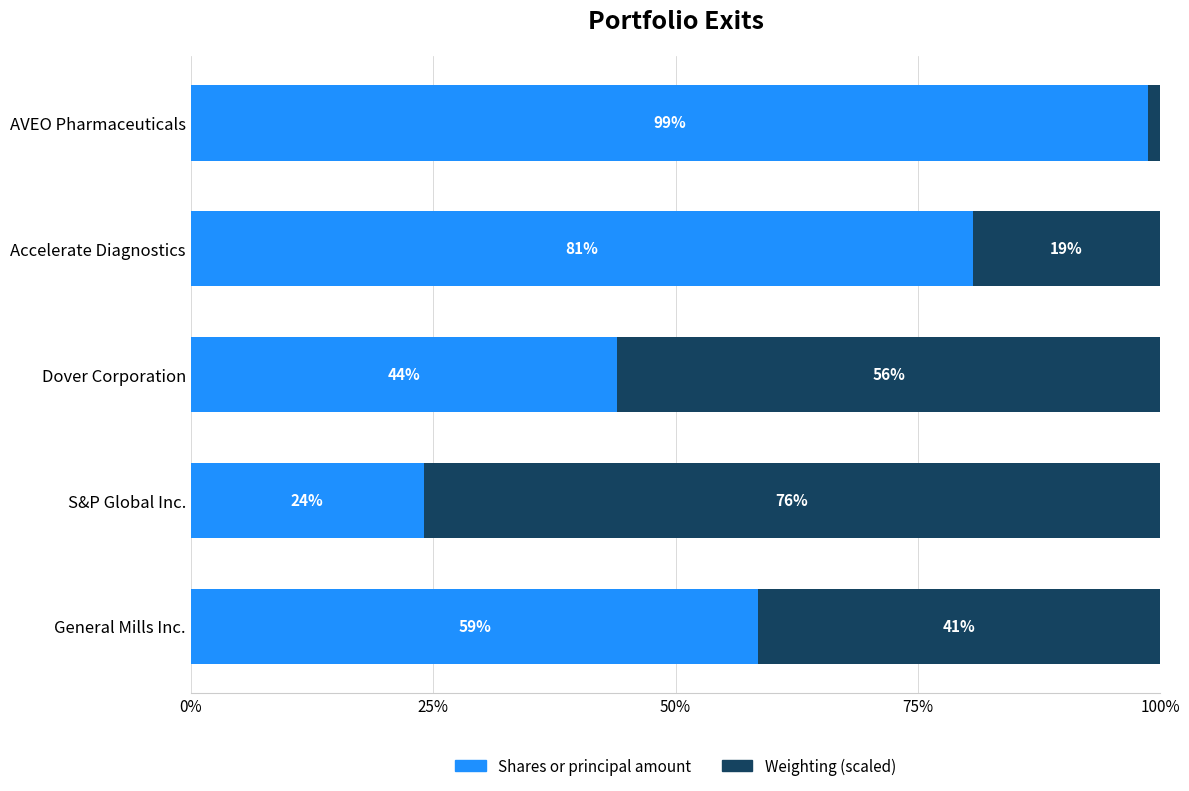

What is the total value across all series at Dover Corporation?

100.0